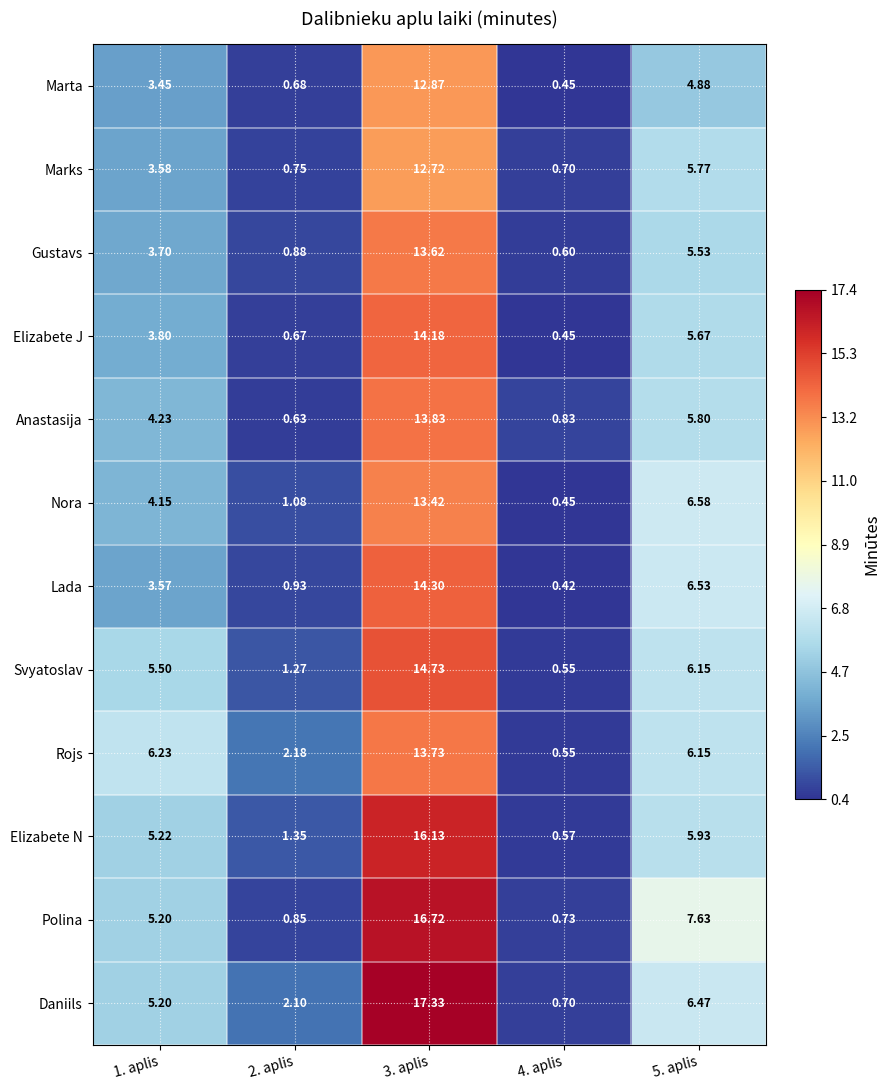

At how many categories does at least one series exceed 4?

3